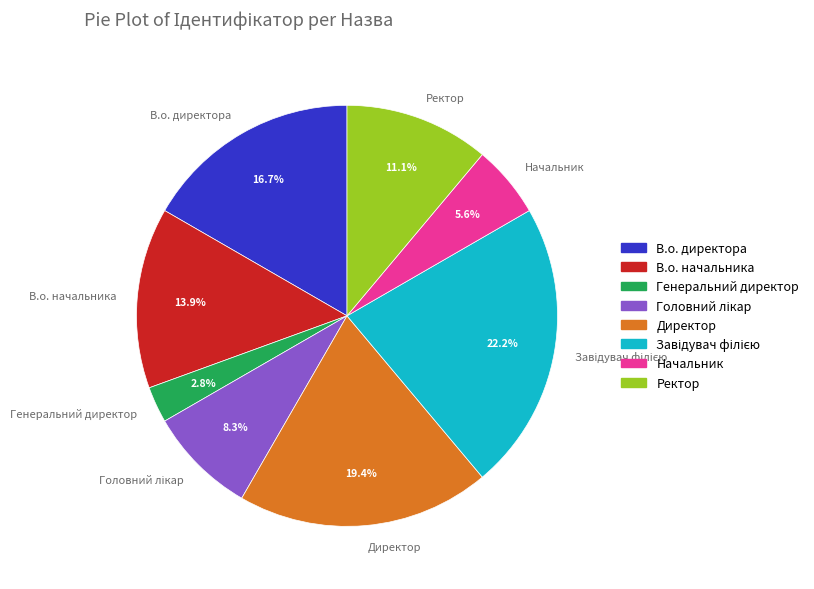

Between Генеральний директор and Начальник, which is larger?

Начальник